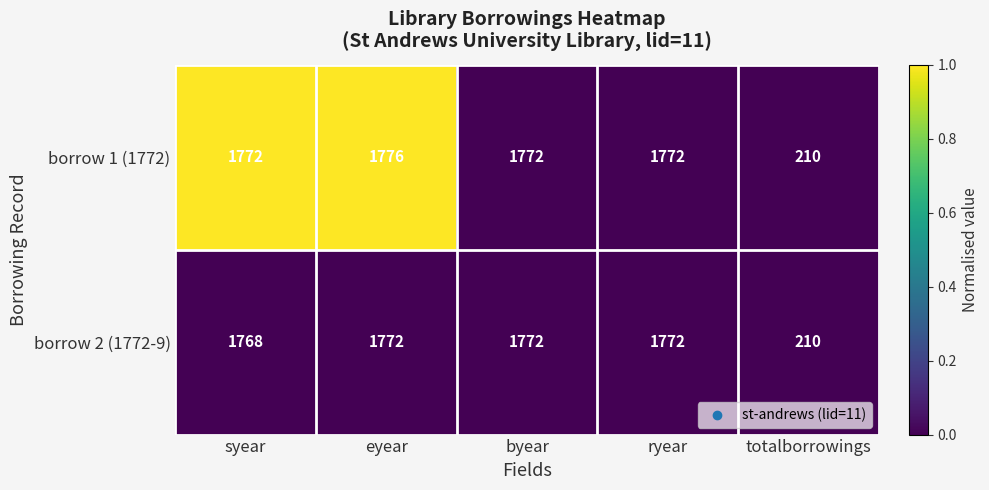

Count the number of categories in the chart.

5